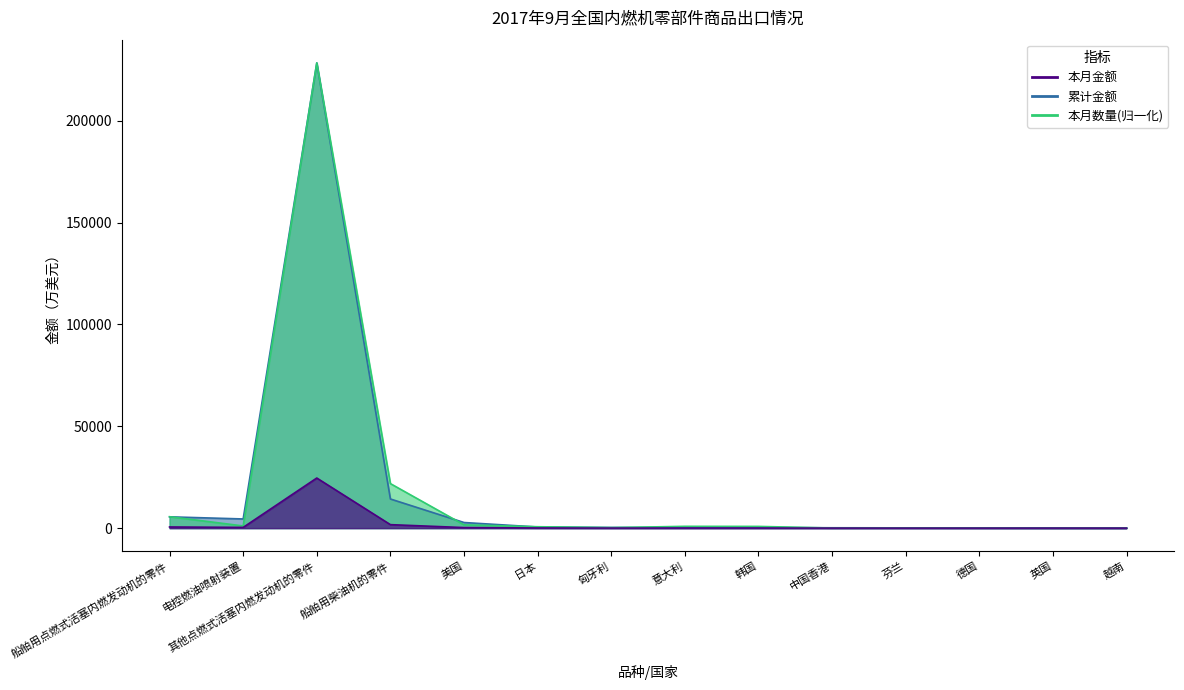

At which label does 本月金额 first exceed 36?

船舶用点燃式活塞内燃发动机的零件